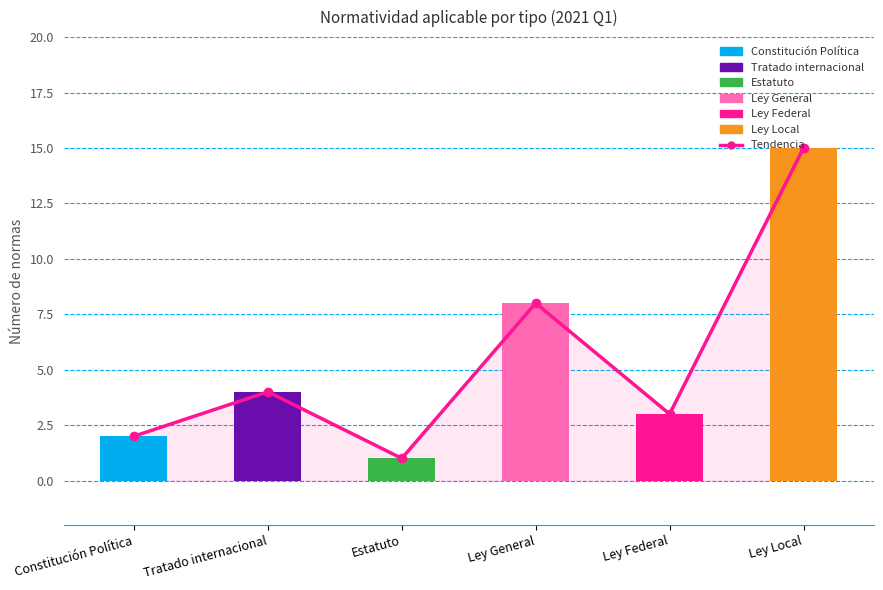

Count the number of categories in the chart.

6